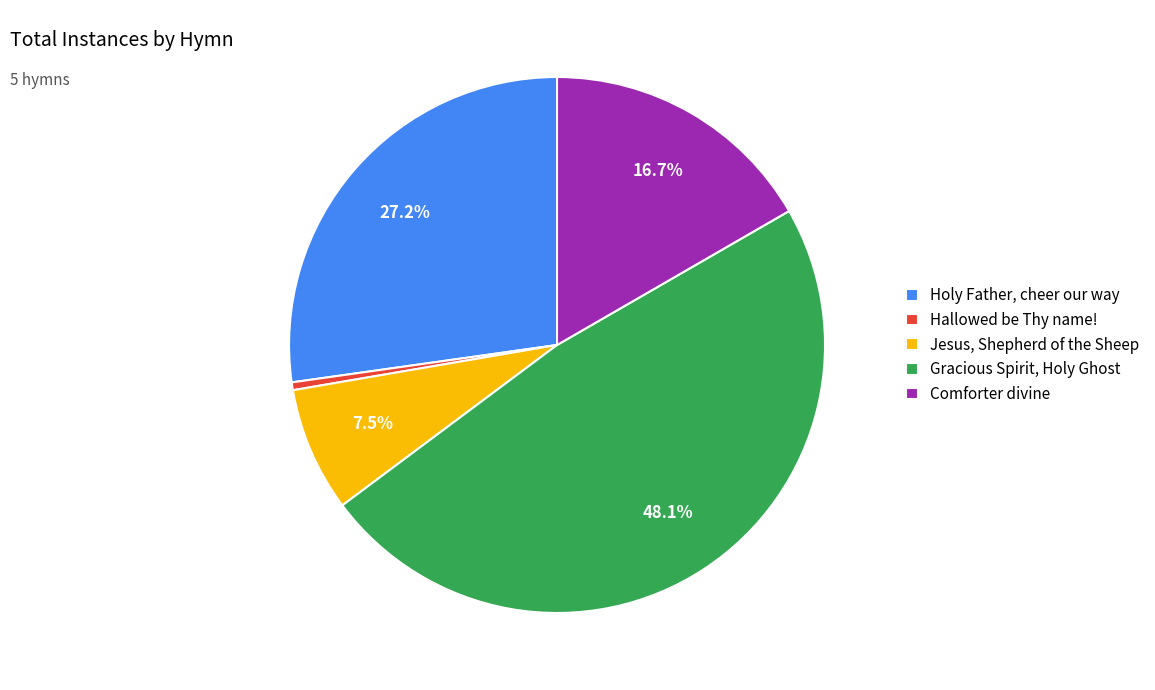

Is there any slice that represents more than half of the pie?

No